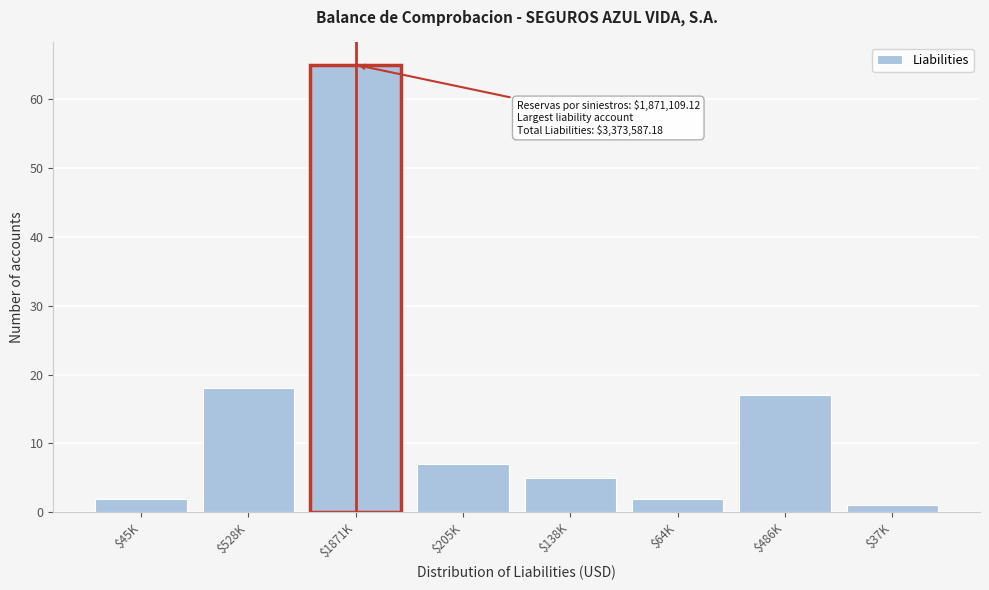

Reading left to right, extract all data points from this chart.

2	18	65	7	5	2	17	1